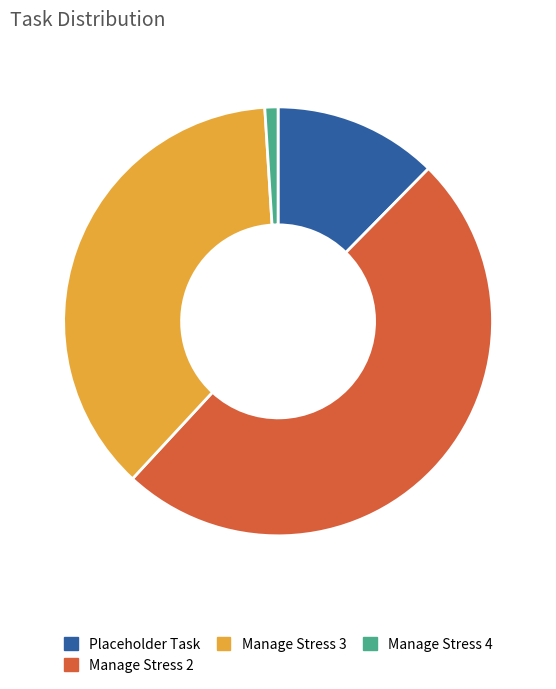

Is it true that Manage Stress 2 is 50% of the pie?

True